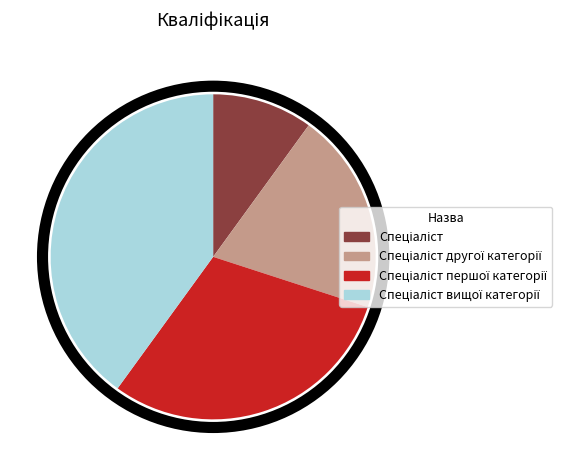

Is there a majority slice in this chart?

No